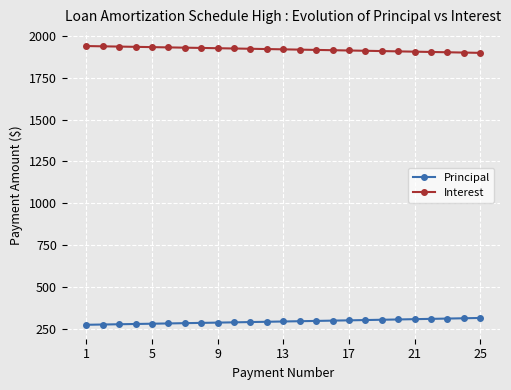

What is the lowest value of the Principal series?

272.6